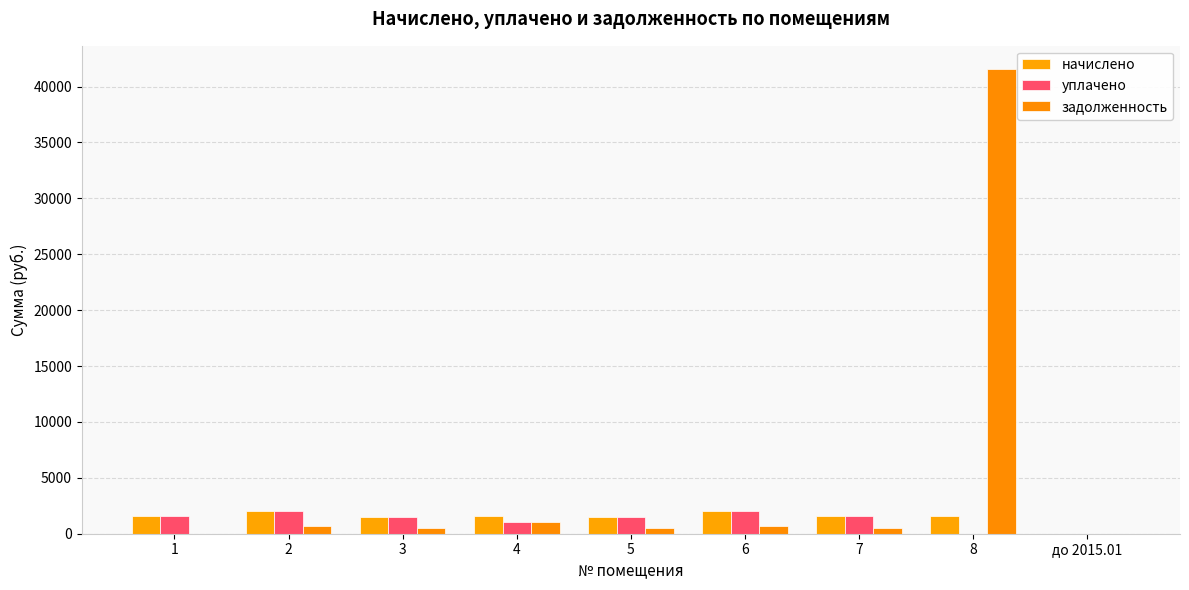

Is the value of задолженность at 8 greater than the value of начислено at до 2015.01?

Yes